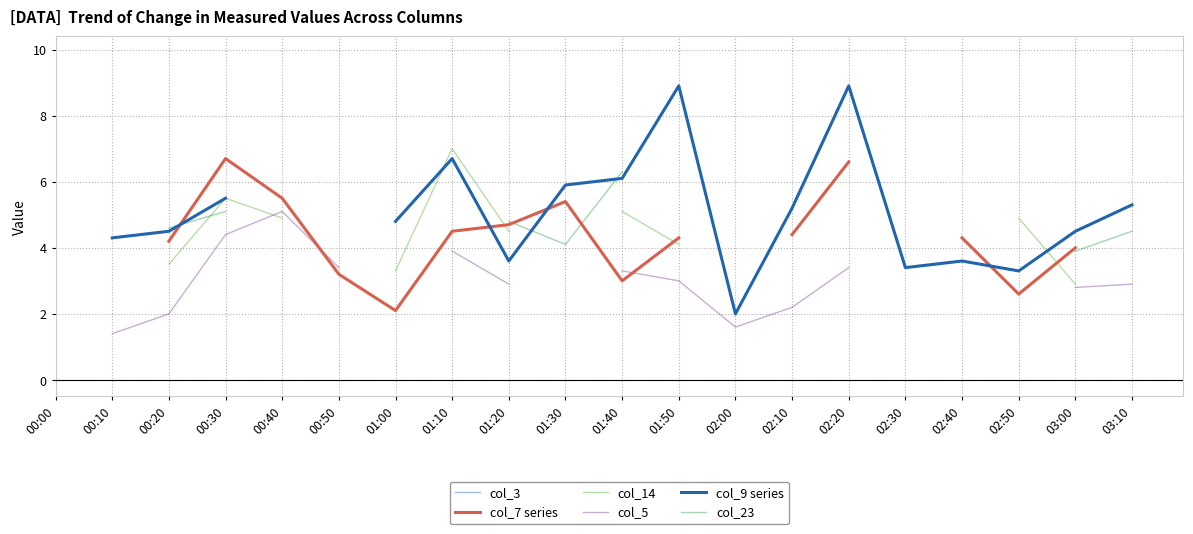

Which category has the highest value across all series?

02:20